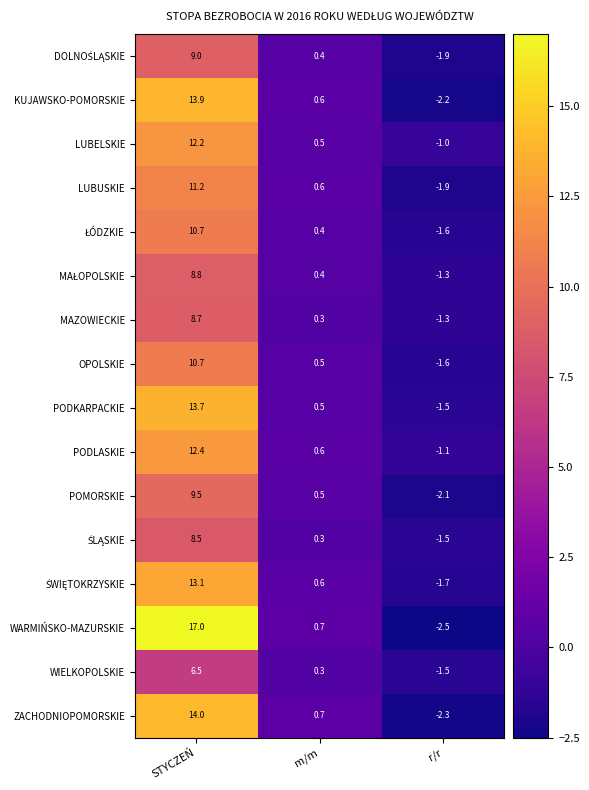

At how many categories does at least one series exceed 13?

1